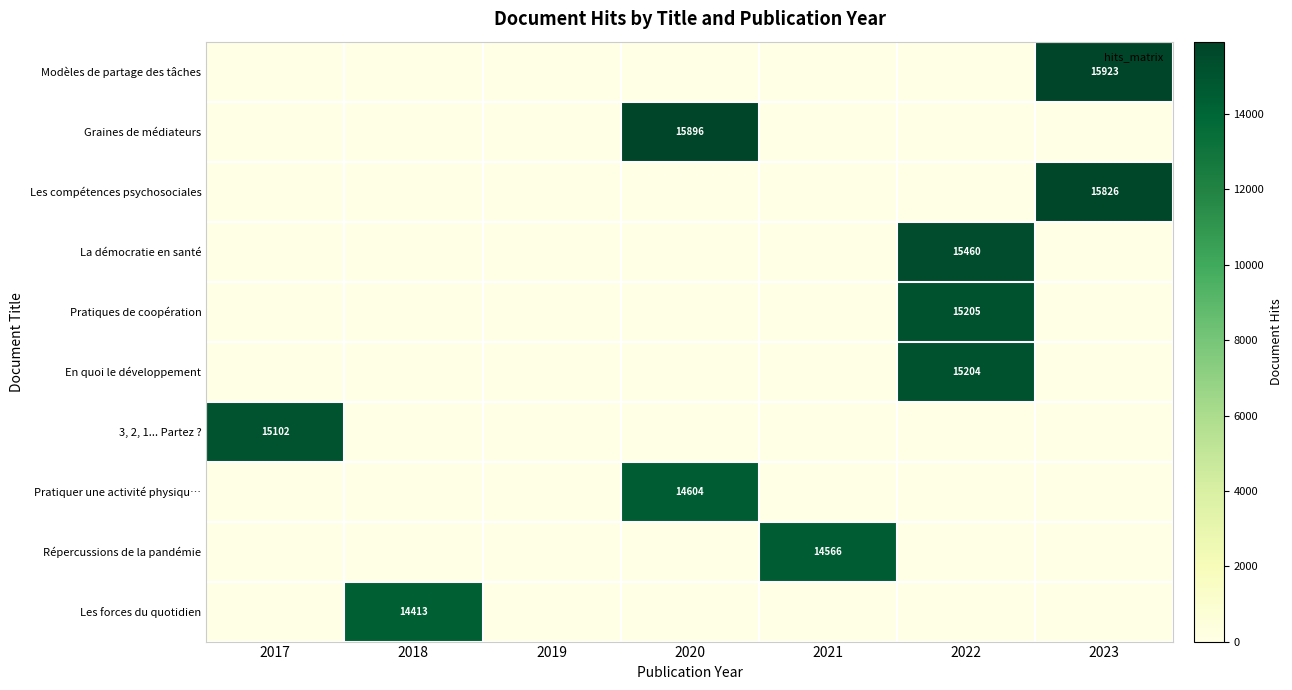

Rank the series by their maximum value, from lowest to highest.

Les forces du quotidien, Répercussions de la pandémie, Pratiquer une activité physiqu…, 3, 2, 1... Partez ?, En quoi le développement, Pratiques de coopération, La démocratie en santé, Les compétences psychosociales, Graines de médiateurs, Modèles de partage des tâches